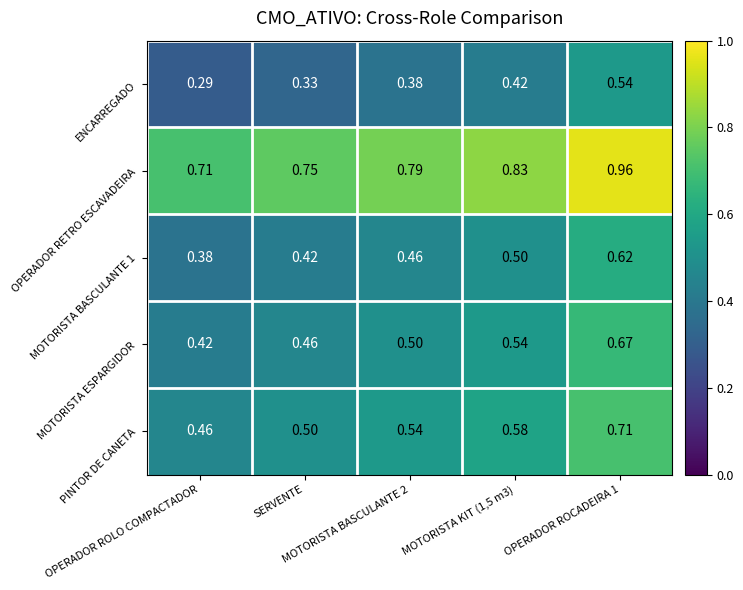

Which series changed the most between OPERADOR ROLO COMPACTADOR and MOTORISTA KIT (1,5 m3)?

ENCARREGADO